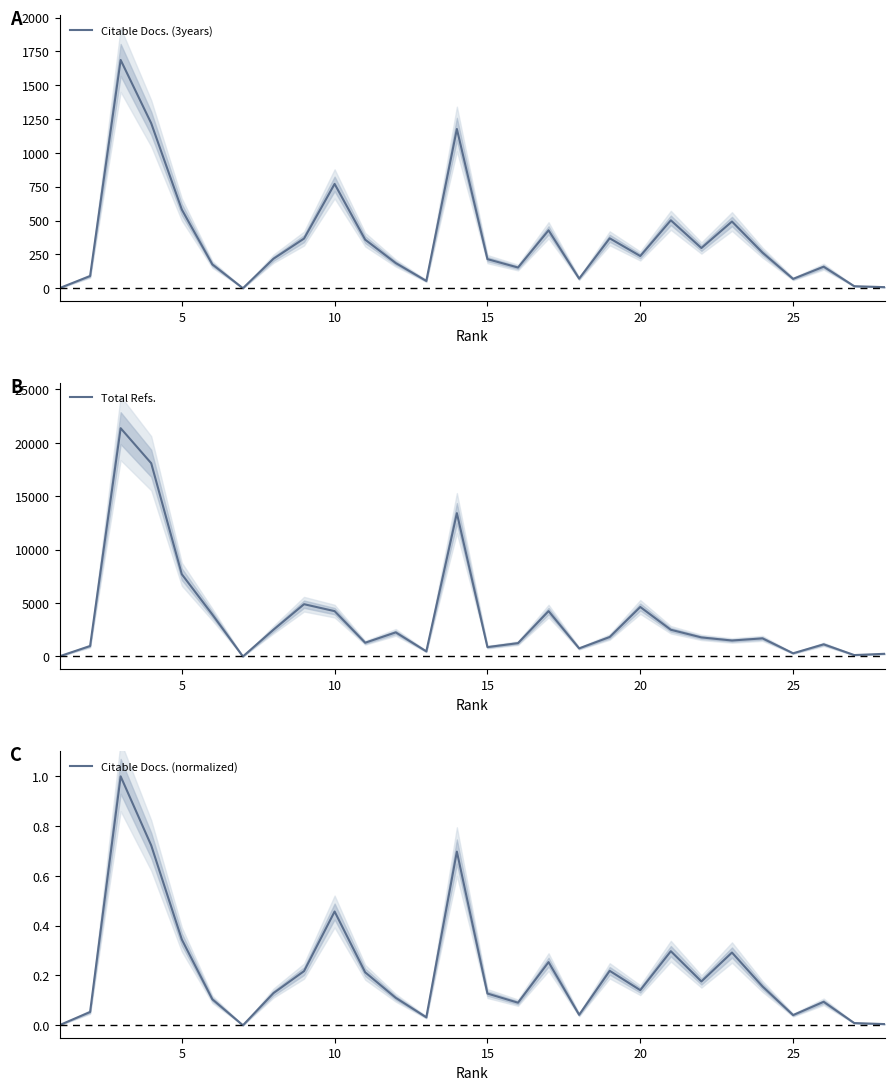

True or false: Citable Docs. (normalized) and Citable Docs. (3years) intersect in this chart.

False